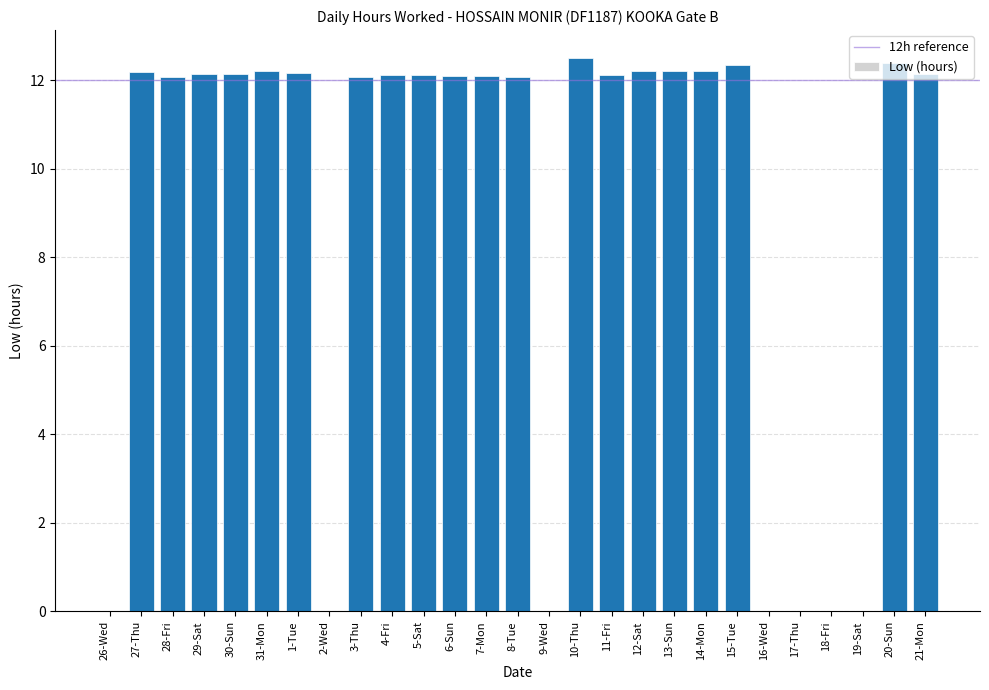

The chart shows a value of 12.1 at 28-Fri. True or false?

True